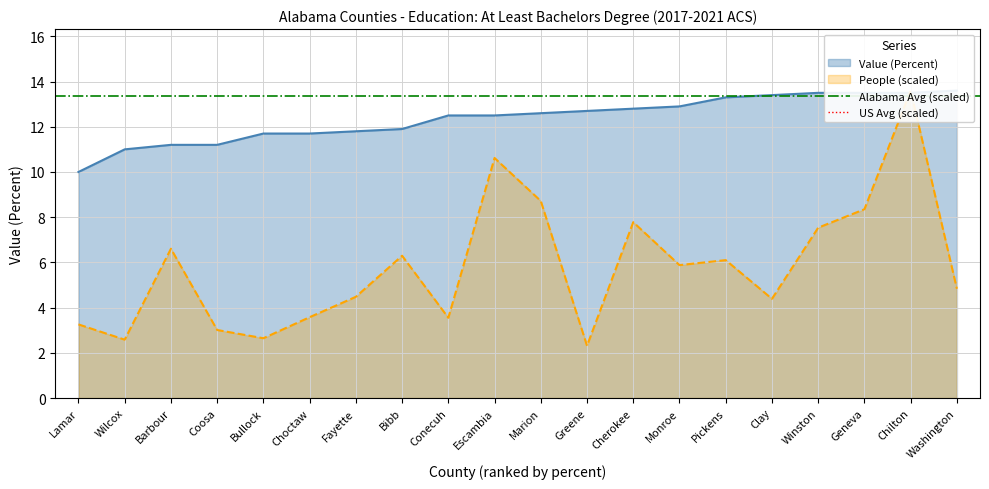

What is the difference between the highest and lowest values at Lamar?

3.5